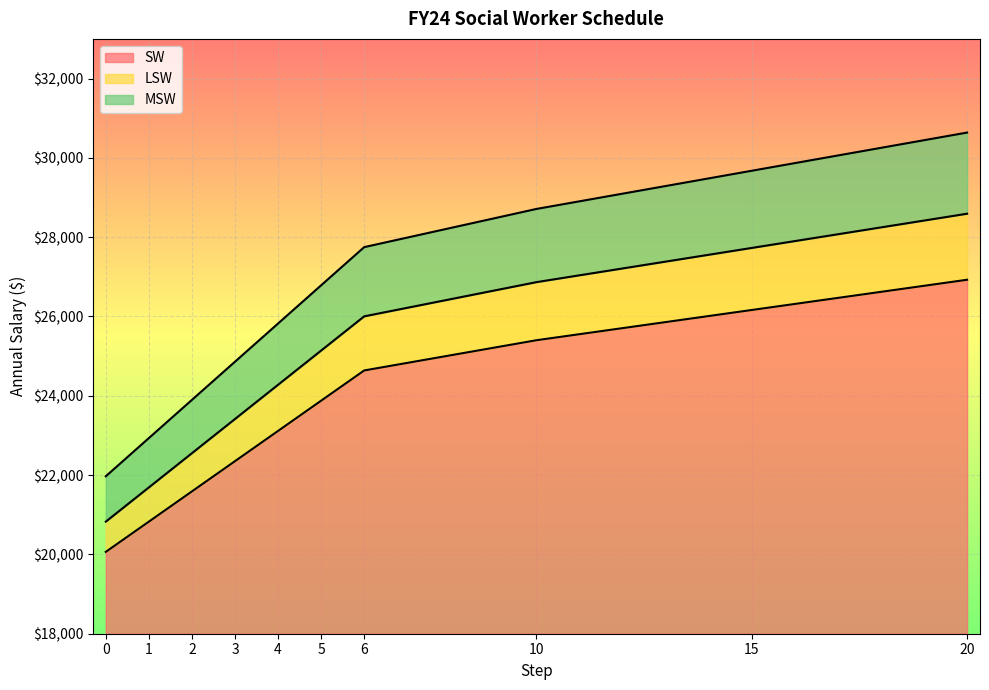

What is the value of the SW point at the 6th from the left?

23876.2